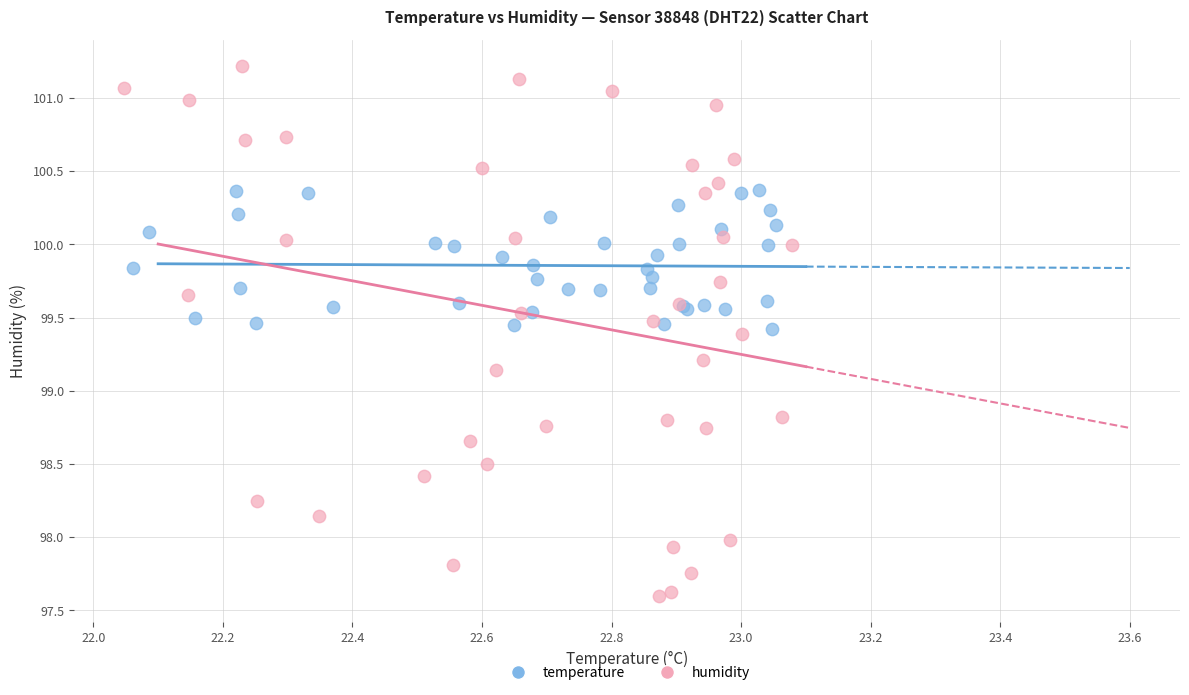

Which series contains the lowest Y value?

humidity